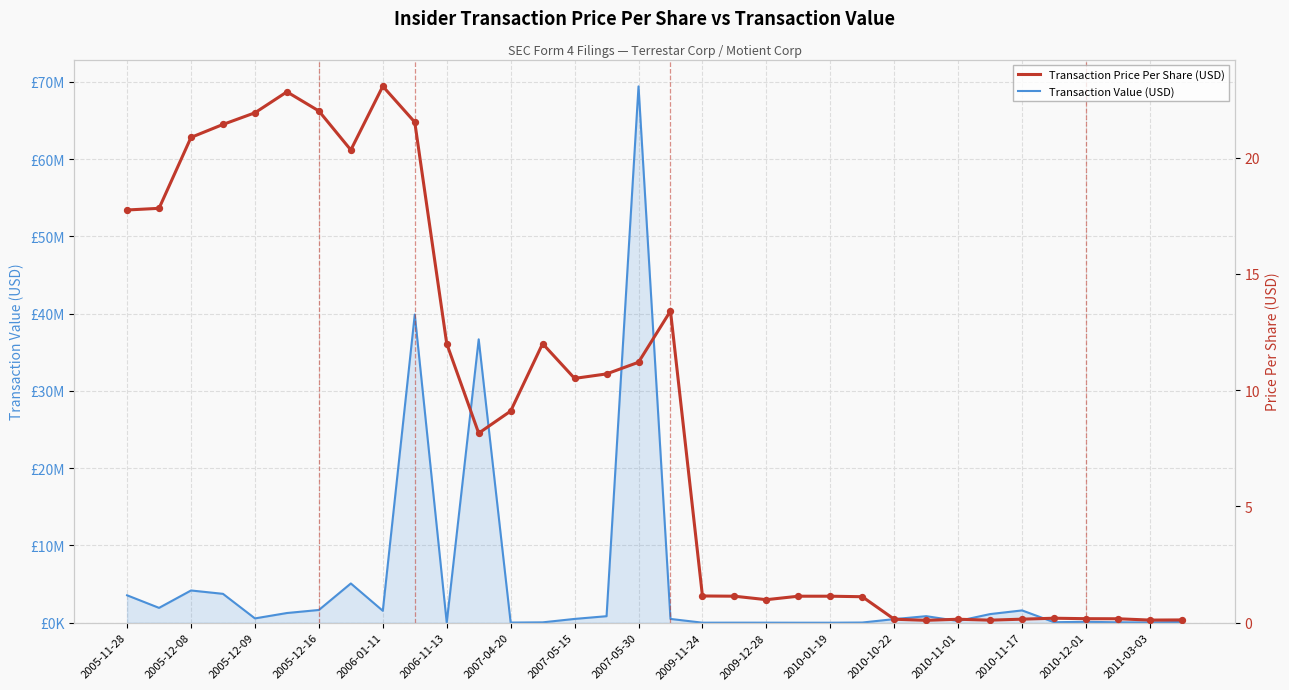

At how many categories does at least one series exceed 42755530?

1